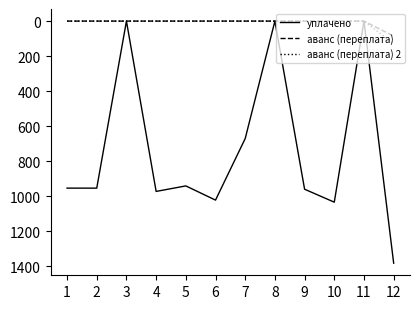

The value of аванс (переплата) at 9 is 56.4. True or false?

False